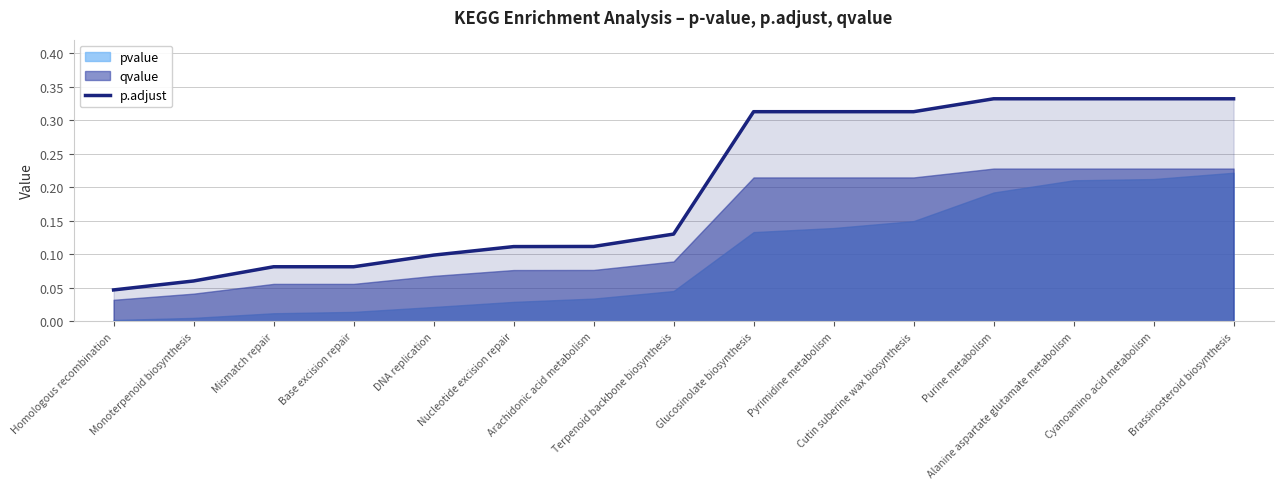

True or false: there are more than 0 points higher than both neighbors.

False